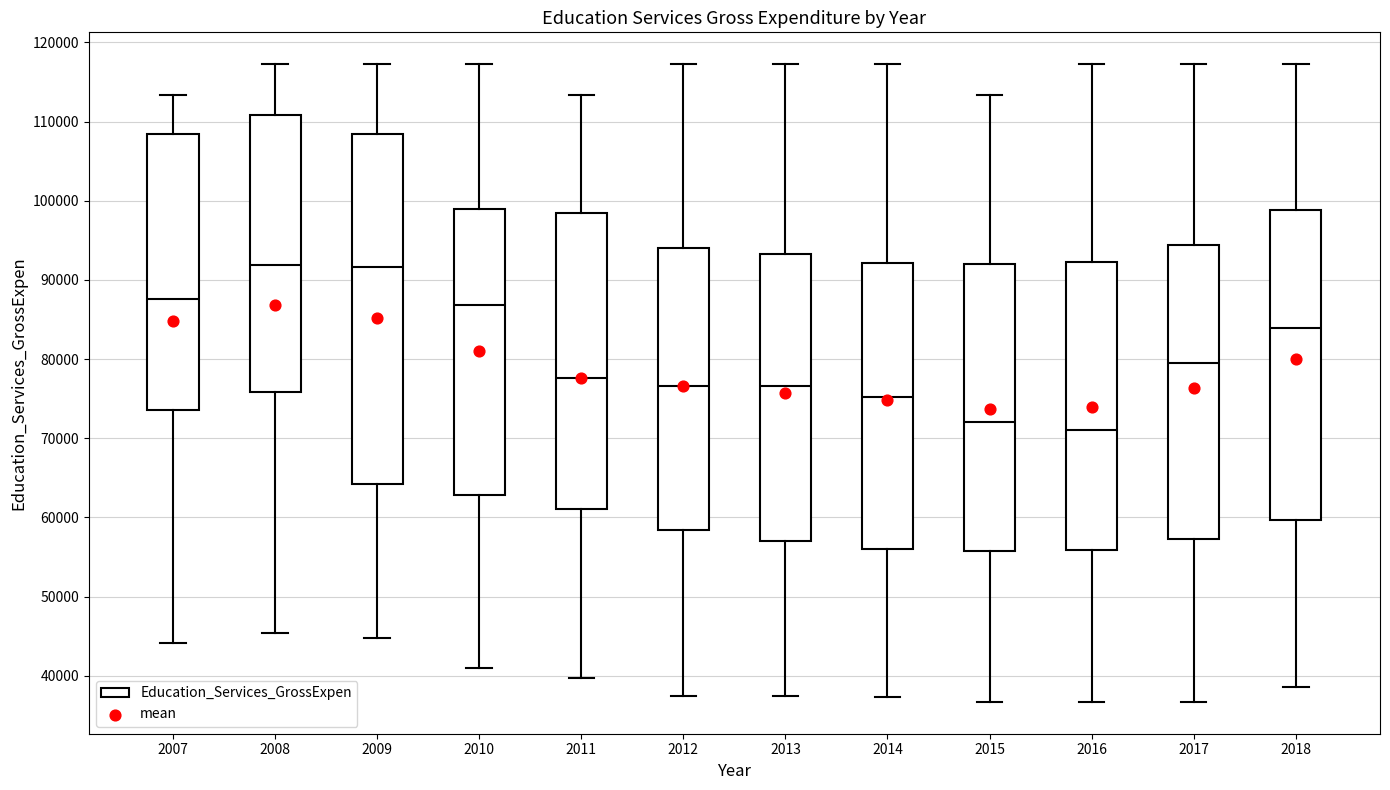

Where does the median line of the box at x = 2007 sit on the y-axis? The values are not printed on the chart, so give them approximately, as read against the axis.

88000